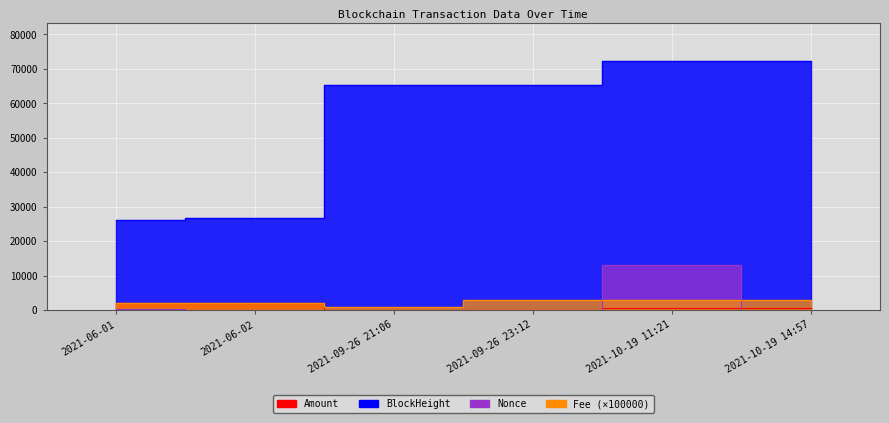

At which label does BlockHeight first exceed 65234?

2021-10-19 11:21